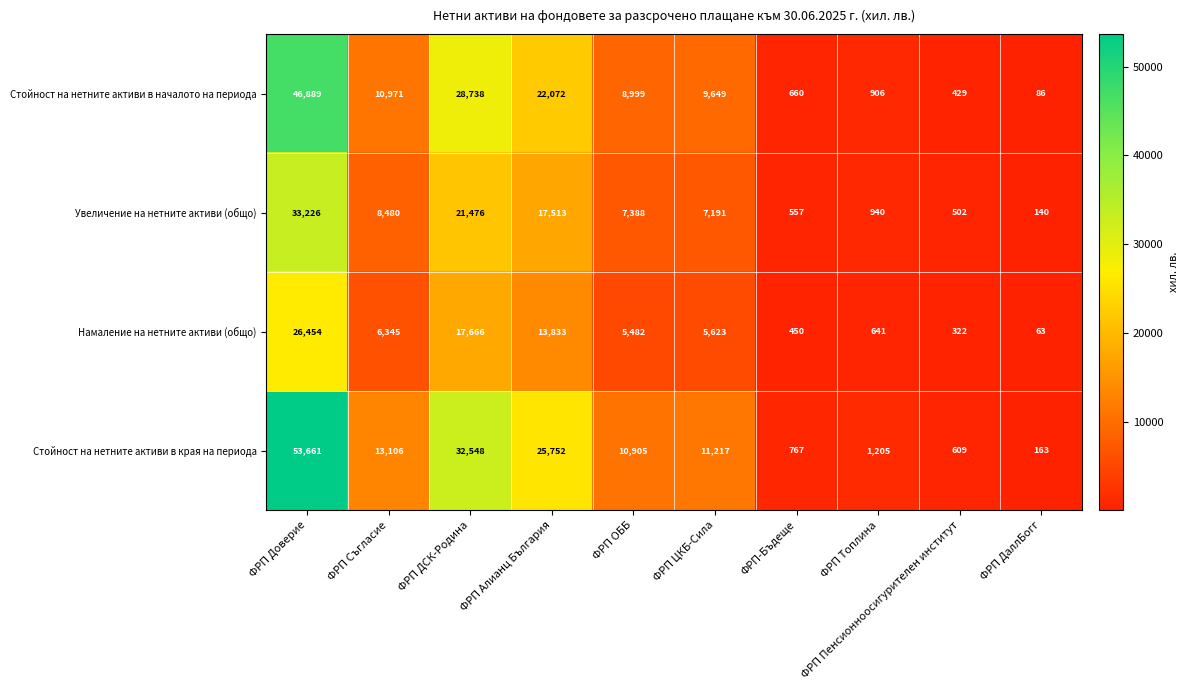

Where does the Стойност на нетните активи в началото на периода series first go above 9649?

ФРП Доверие